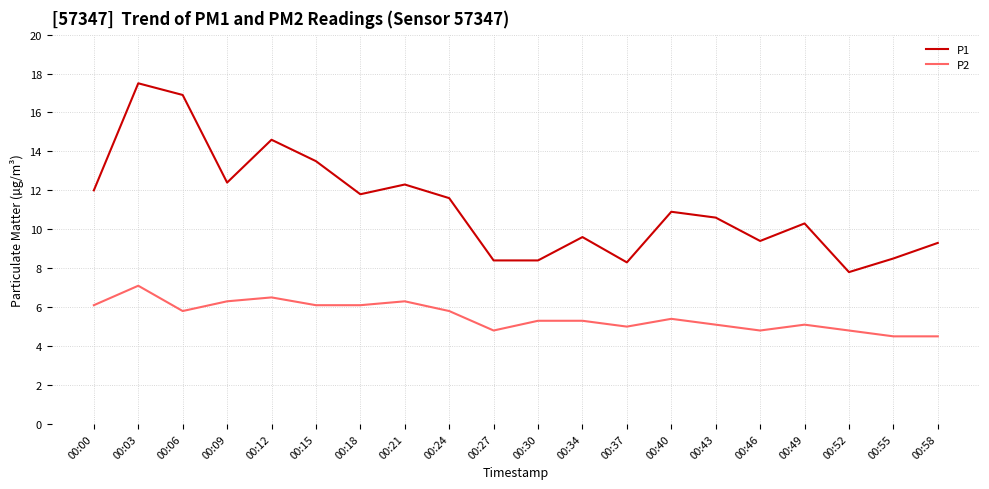

True or false: P2 has a value of 7.1 at 00:03.

True